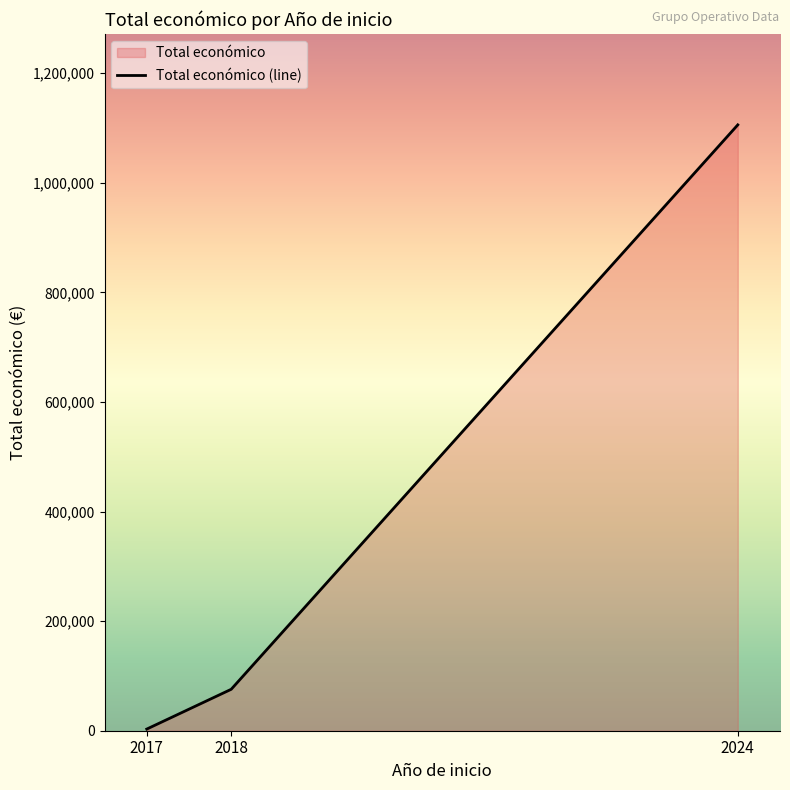

Rank the categories by value from highest to lowest.

2024, 2018, 2017